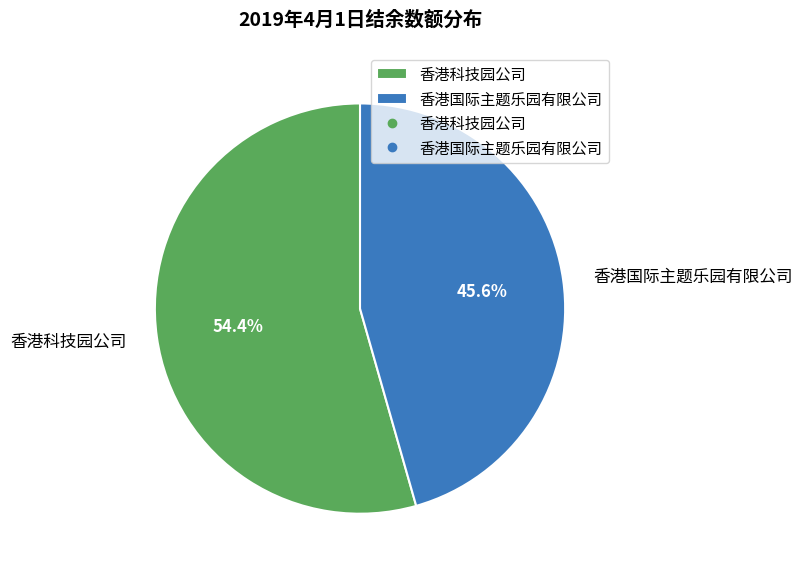

Combined, what portion of the pie is 香港国际主题乐园有限公司 and 香港科技园公司?

100.0%